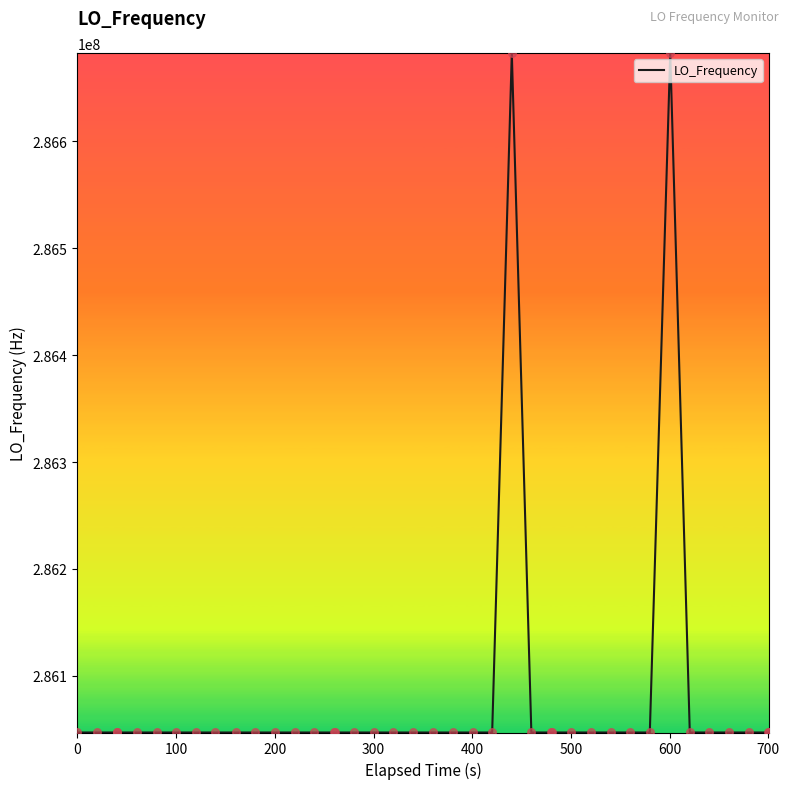

What is the difference between the maximum and minimum values?

635710.0